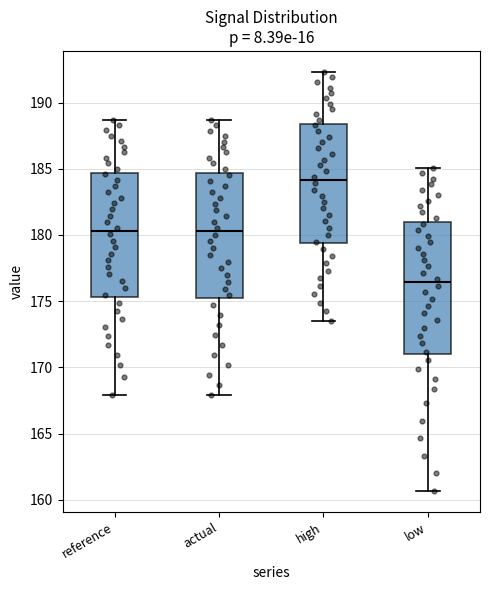

Reading left to right, transcribe this box plot: for each box, give where its median line is, the range the box spans, and where its two whiskers end, as read against the y-axis. The values are not printed on the chart, so give them approximately, as read against the axis.

reference: median 180.5, box 175.5 to 184.5, whiskers 168.0 to 188.5
actual: median 180.5, box 175.0 to 184.5, whiskers 168.0 to 188.5
high: median 184.0, box 179.5 to 188.5, whiskers 173.5 to 192.5
low: median 176.5, box 171.0 to 181.0, whiskers 160.5 to 185.0